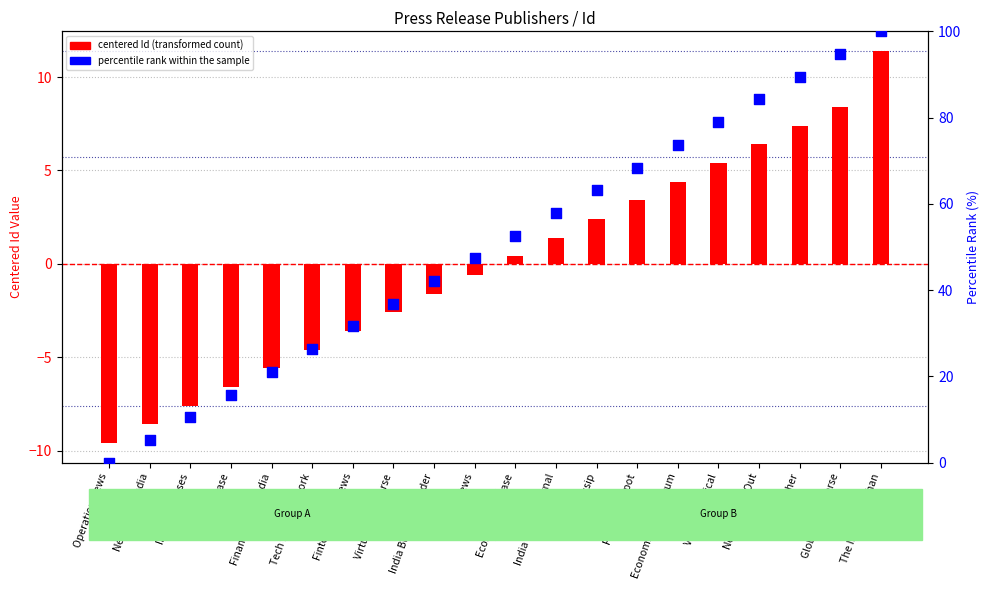

Which series contains the highest Y value?

percentile rank within the sample